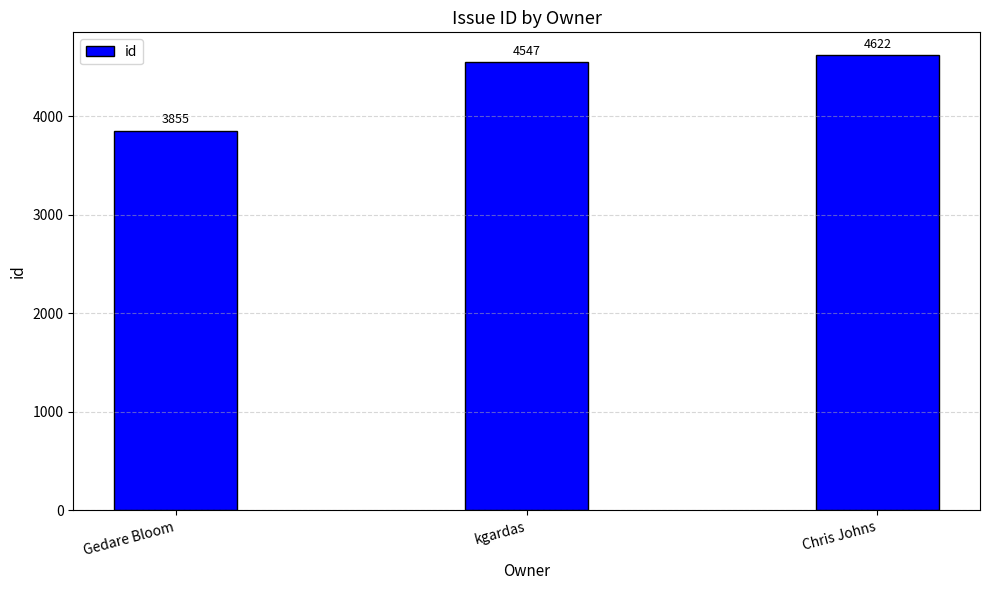

How many values are below 4547?

1